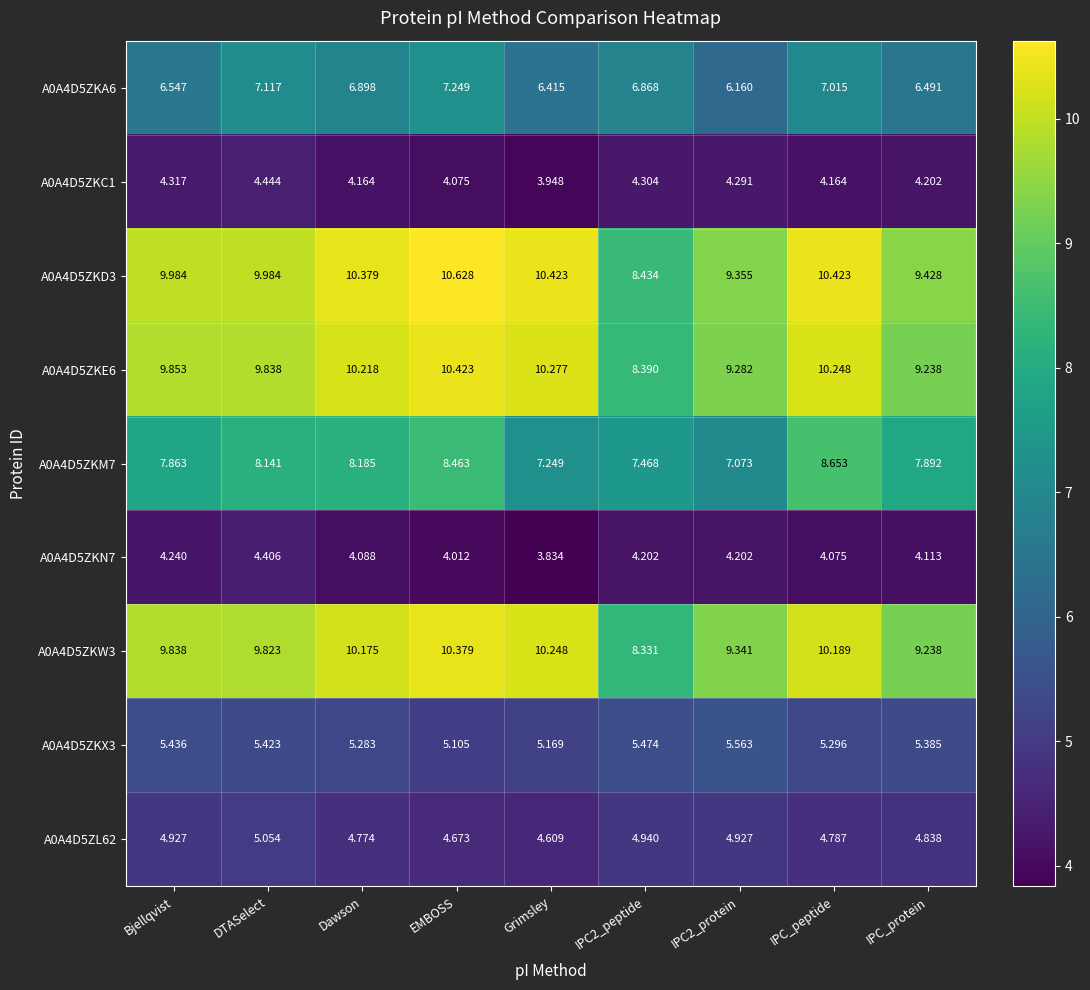

At which category does the chart reach its peak across all series?

EMBOSS